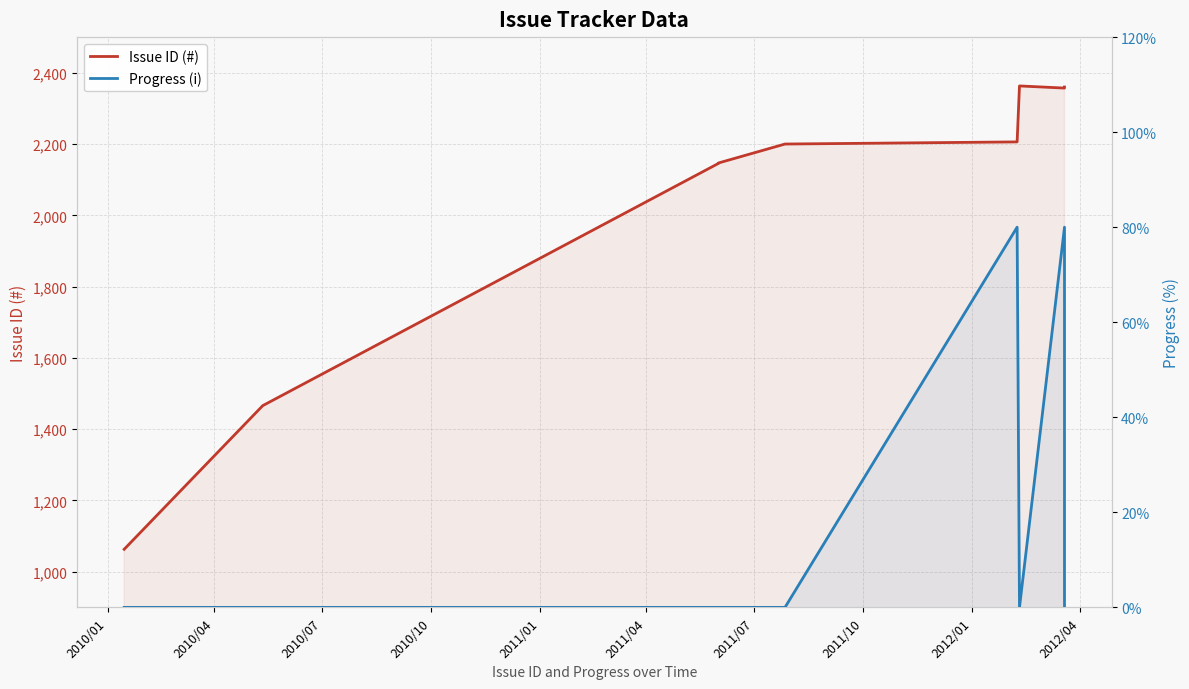

Which has a higher value, 2010/07 or 2011/01?

2011/01